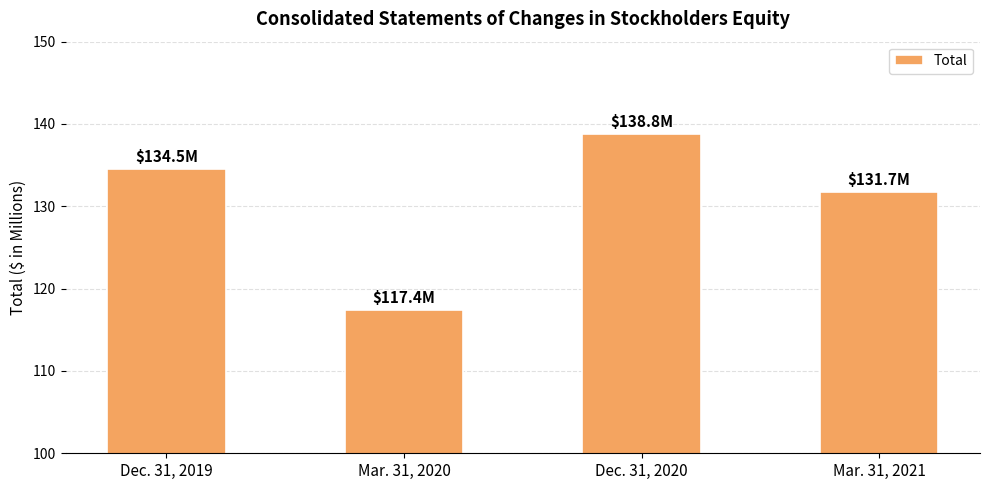

Between Dec. 31, 2019 and Dec. 31, 2020, which is larger?

Dec. 31, 2020